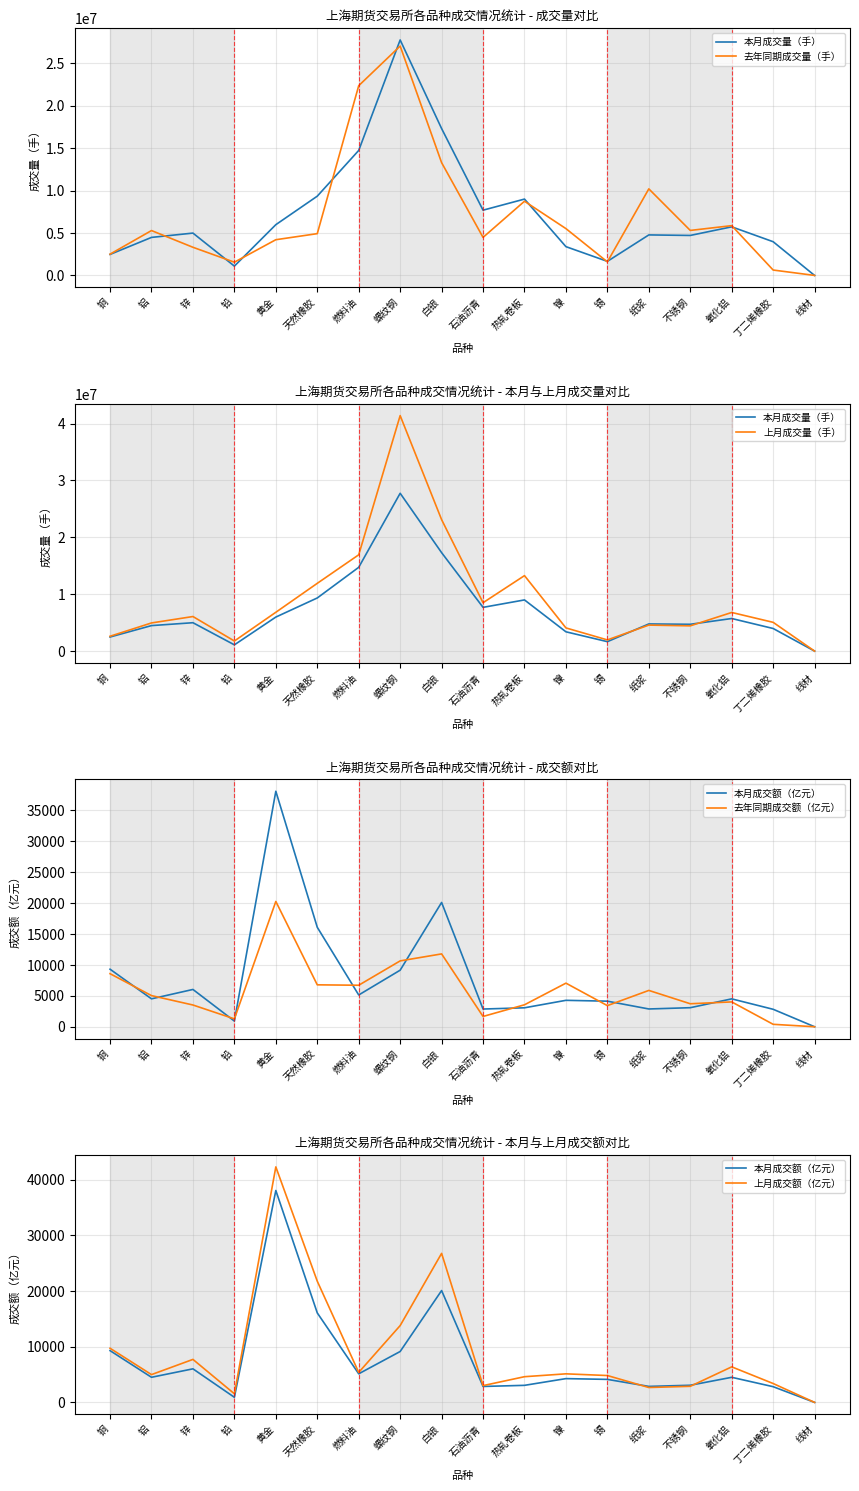

At which label is 本月成交量（手） closest to 13873585?

燃料油